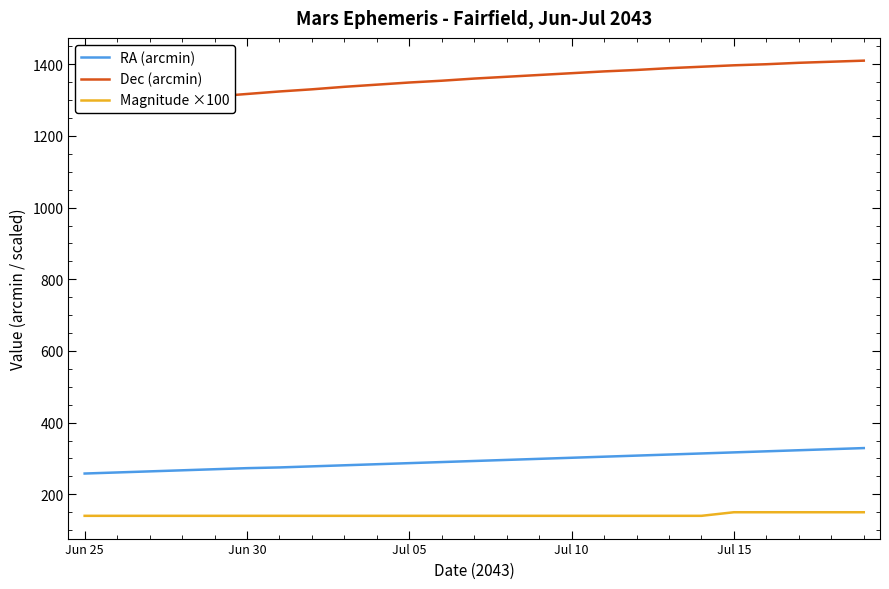

Between 21 and 23, which is larger?

23